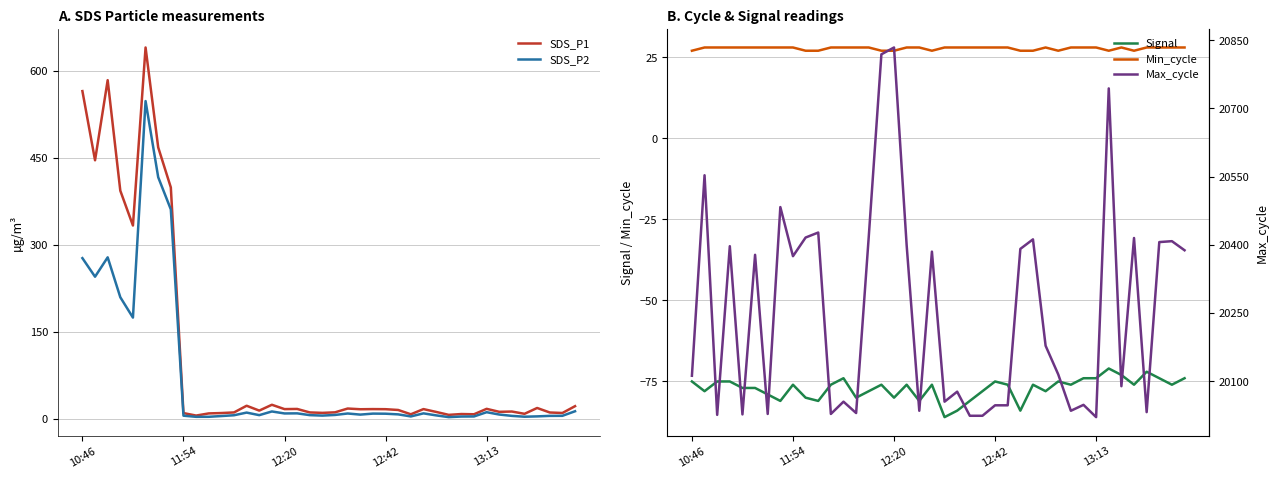

At how many categories does at least one series exceed 7074?

40